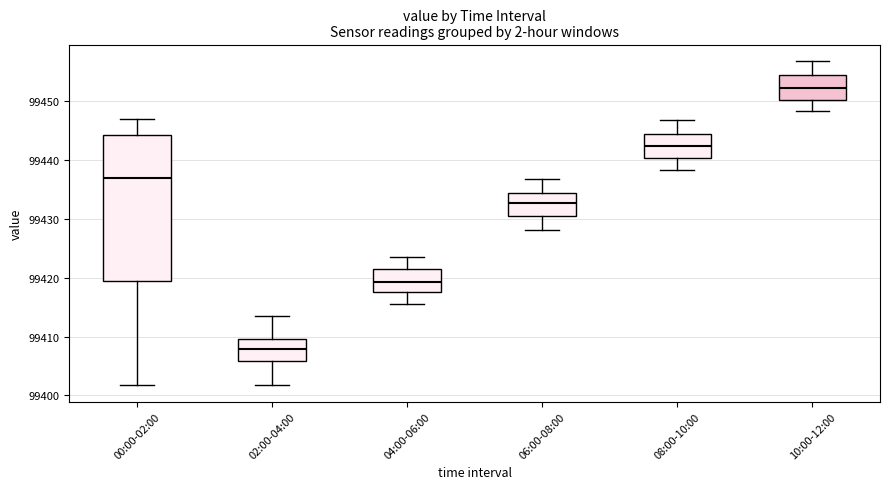

Where does the lower whisker of the box for 06:00-08:00 end on the y-axis? The values are not printed on the chart, so give them approximately, as read against the axis.

99428